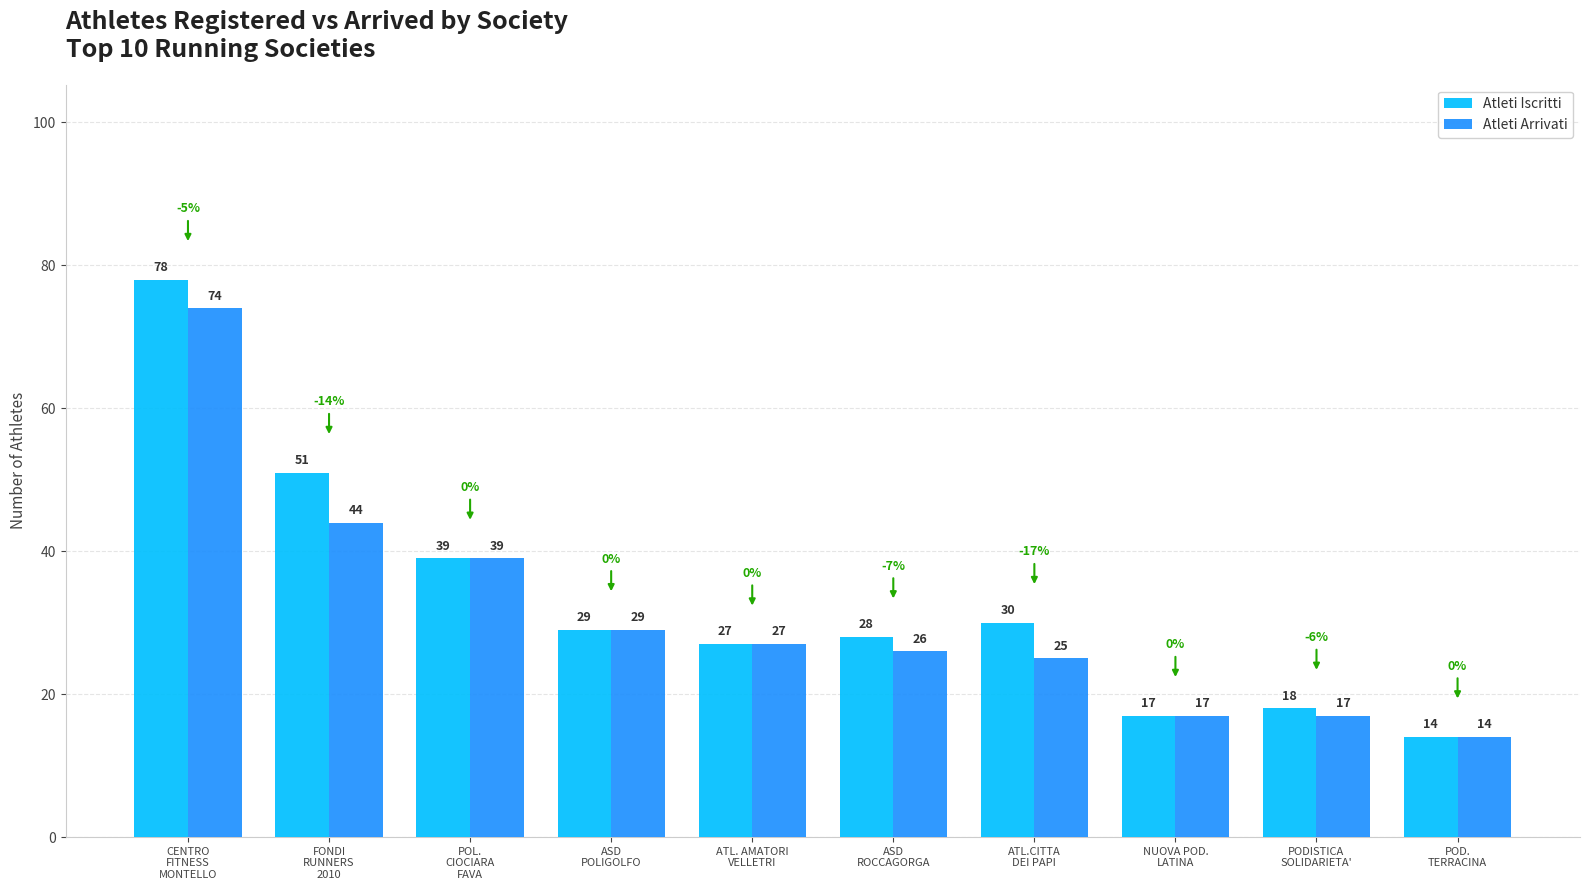

Rank the series by their average value, from lowest to highest.

Atleti Arrivati, Atleti Iscritti